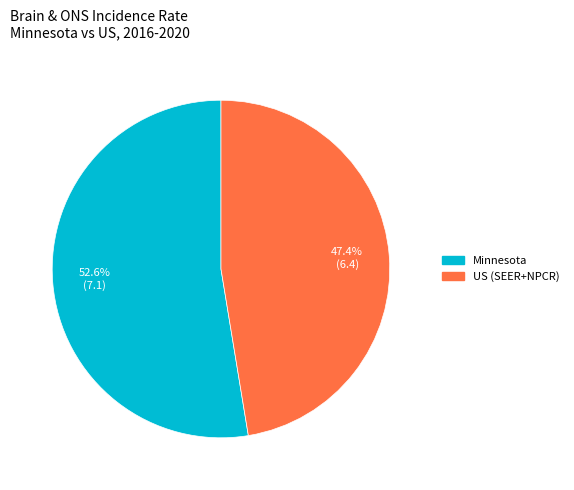

What is the ratio of the value at Minnesota to the value at US (SEER+NPCR)?

1.1